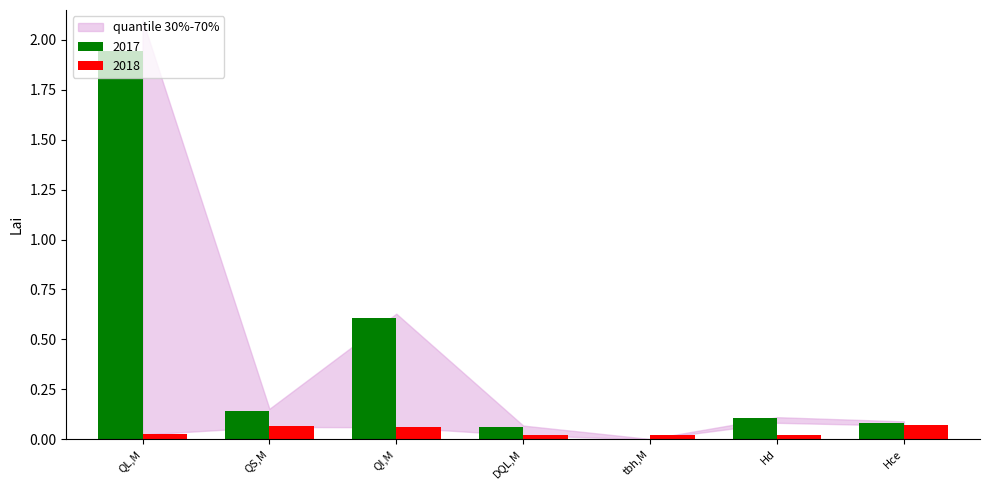

What is the sum of all 2017 values?

2.9